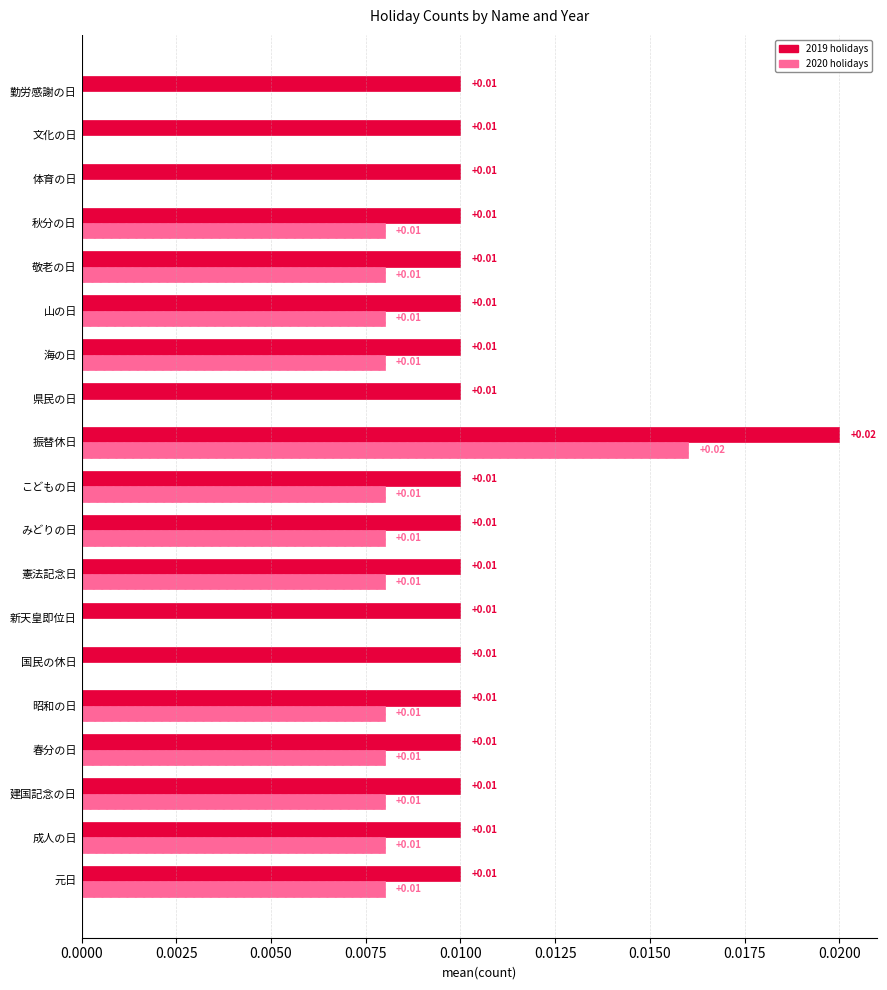

Which category has the highest value across all series?

振替休日